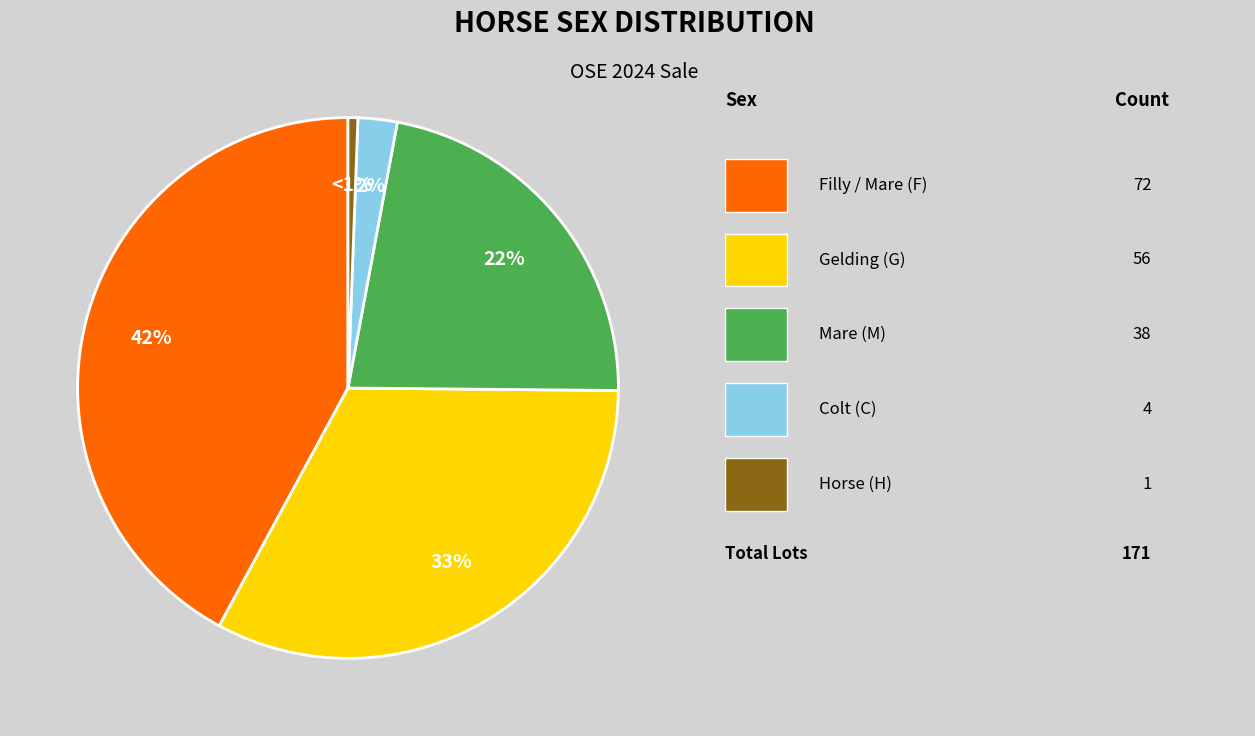

Does any single category account for the majority?

No